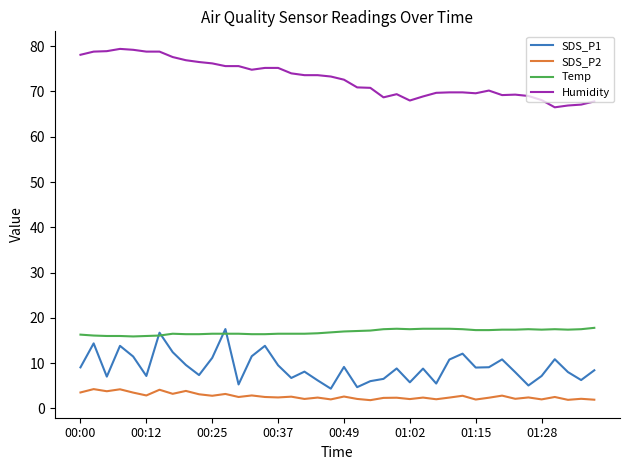

True or false: Temp and SDS_P2 intersect in this chart.

False